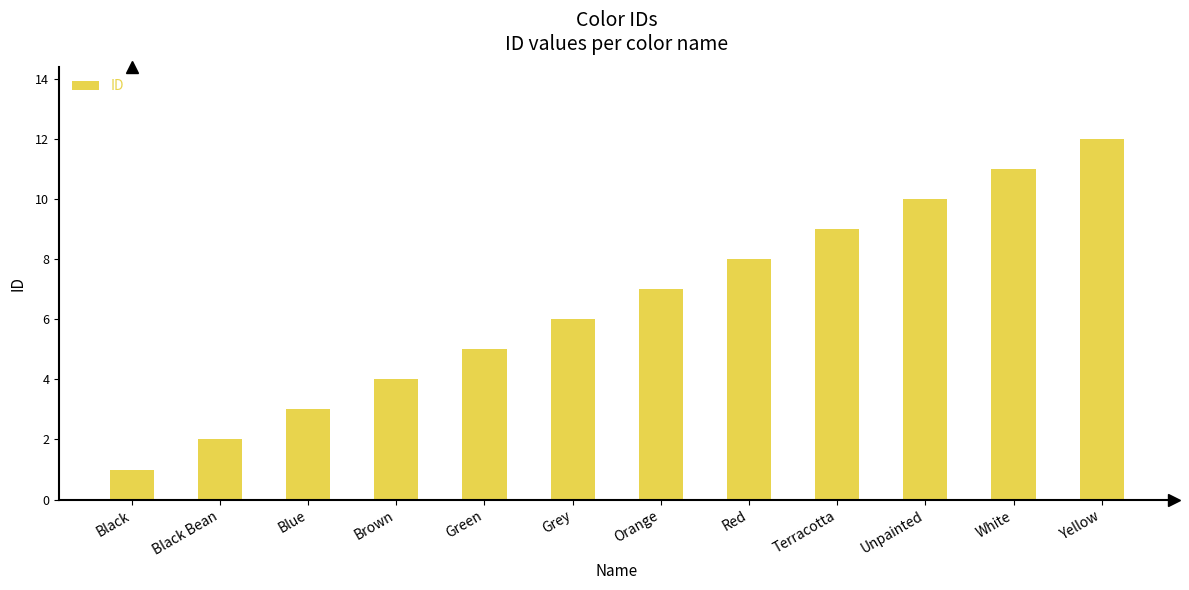

The value at Black Bean is 2. True or false?

True